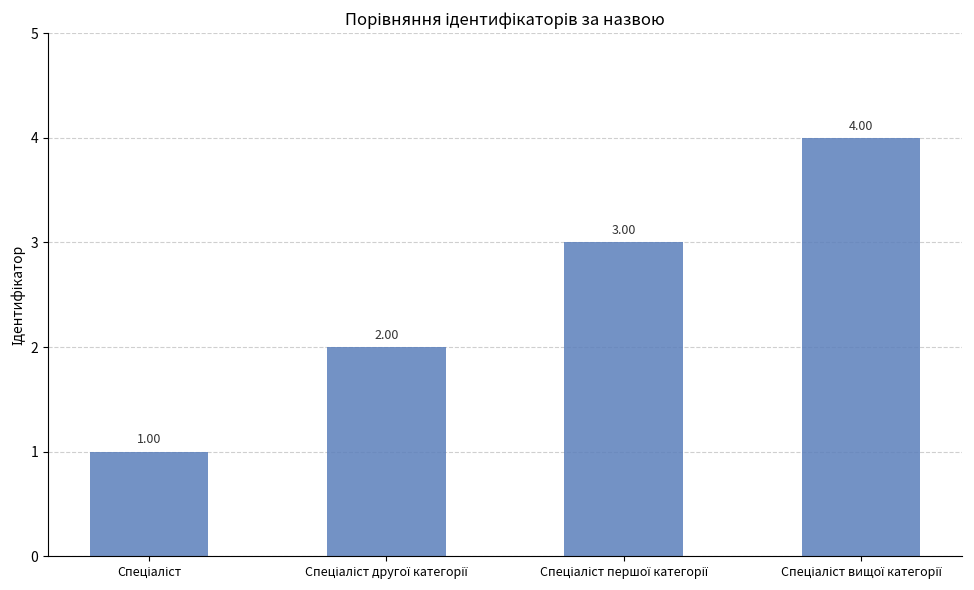

What is the smallest value displayed?

1